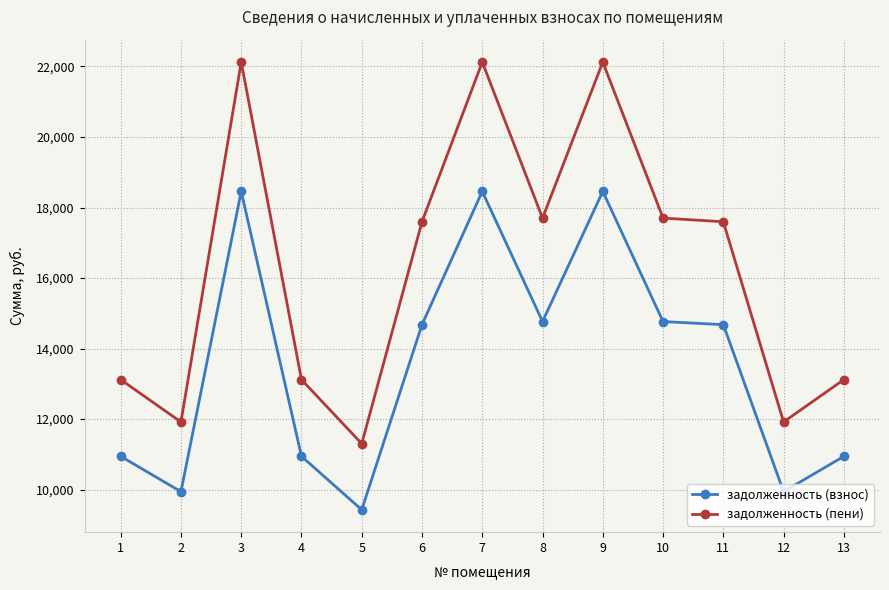

List the series in order of their overall mean, highest first.

задолженность (пени), задолженность (взнос)